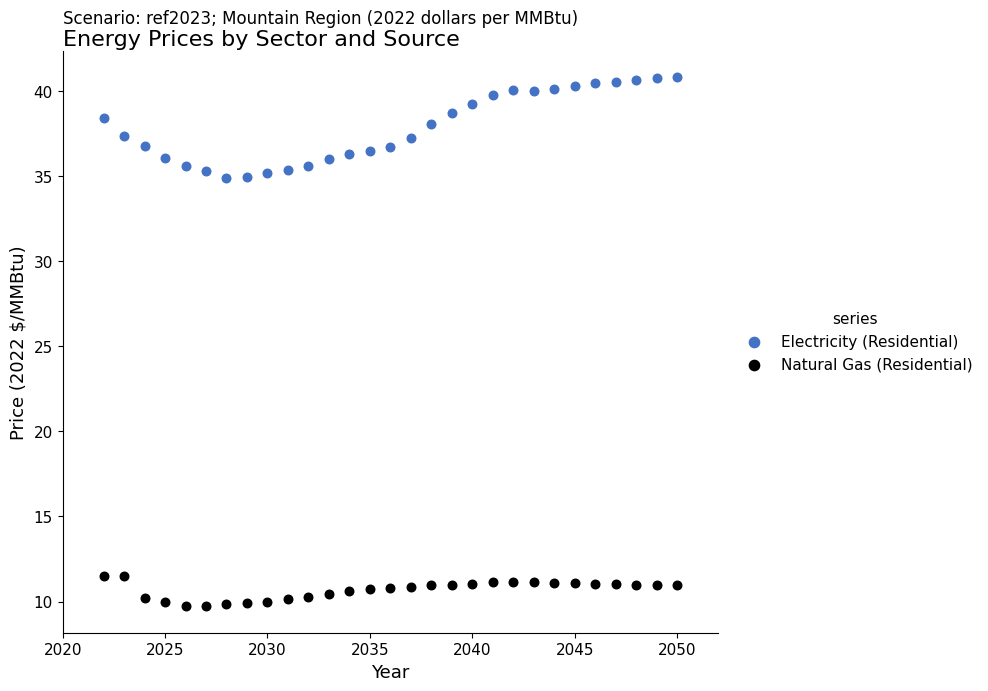

Which series reaches the minimum Y coordinate?

Natural Gas (Residential)